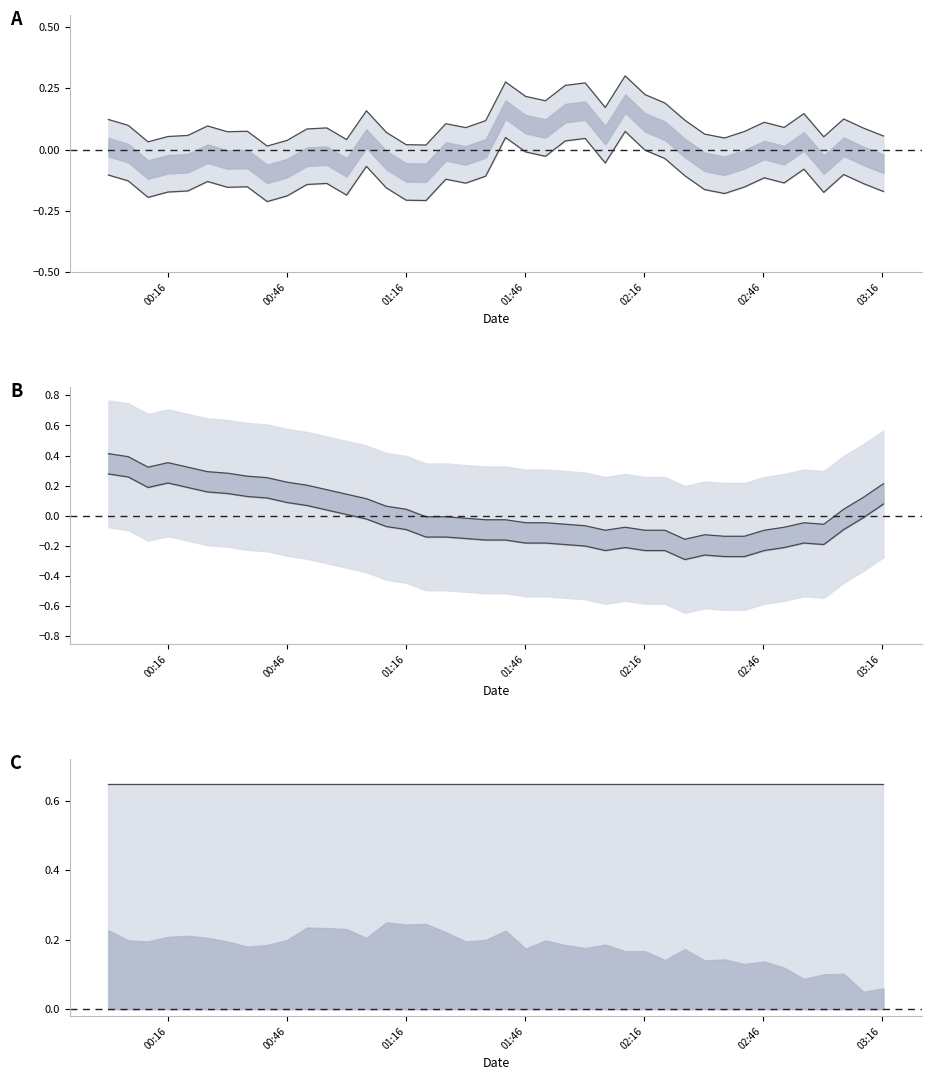

How many categories are shown in the chart?

40